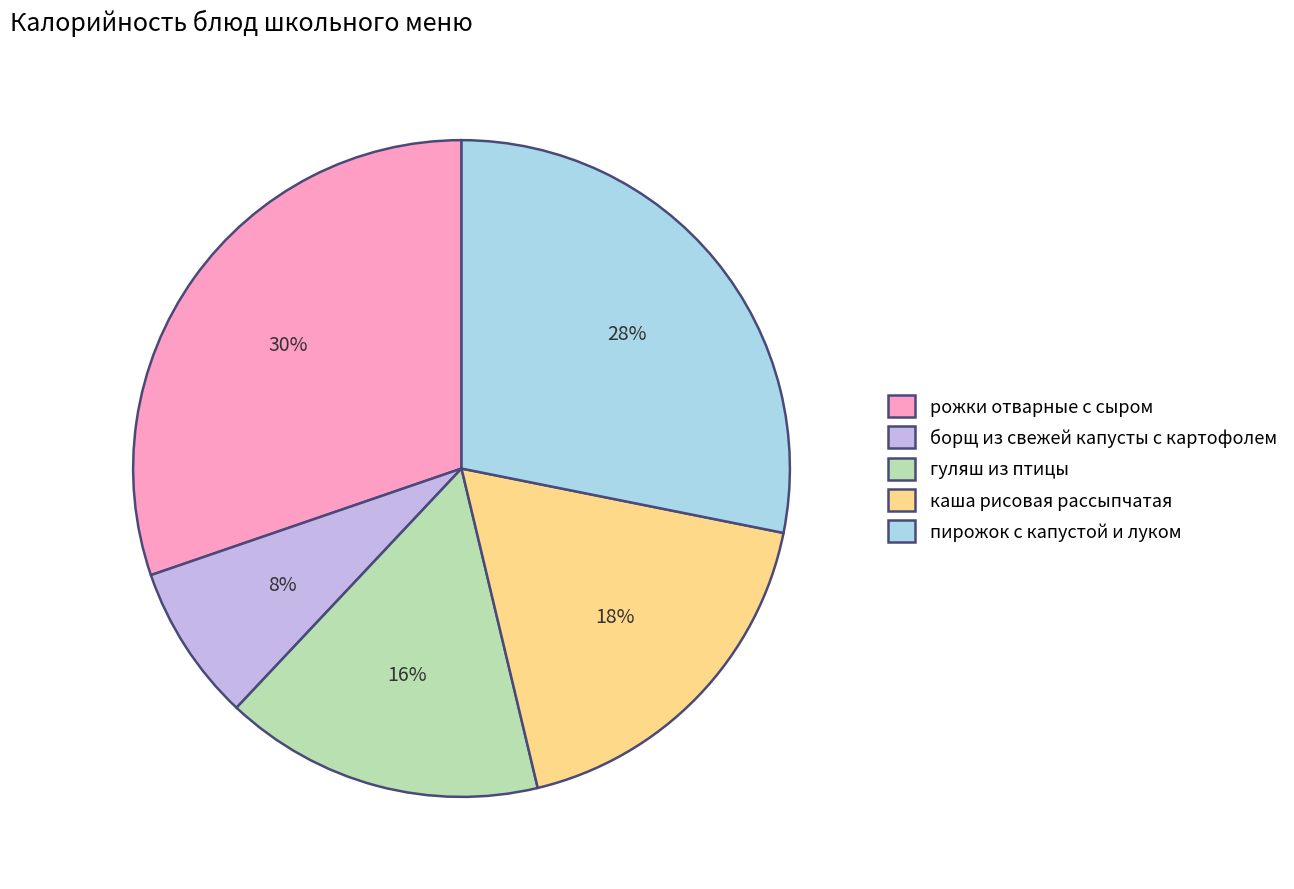

What percentage is the гуляш из птицы slice, to the nearest percent?

16%